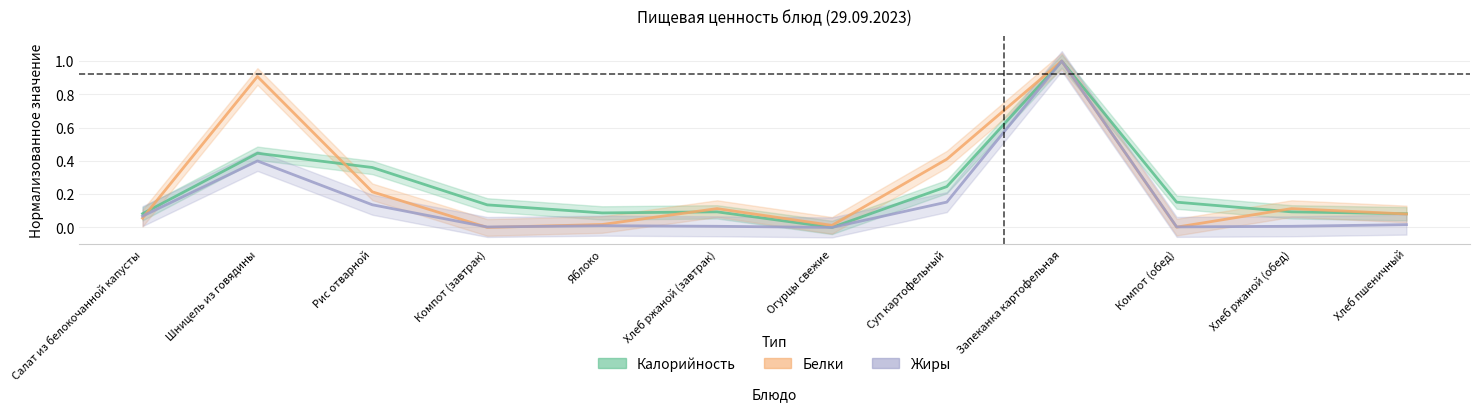

At how many categories does at least one series exceed 0?

12